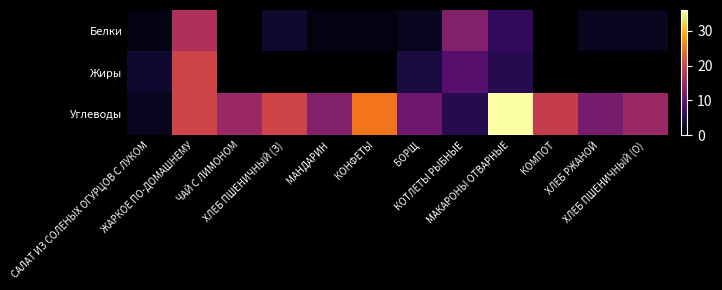

Between САЛАТ ИЗ СОЛЕНЫХ ОГУРЦОВ С ЛУКОМ and МАНДАРИН, which is larger?

САЛАТ ИЗ СОЛЕНЫХ ОГУРЦОВ С ЛУКОМ